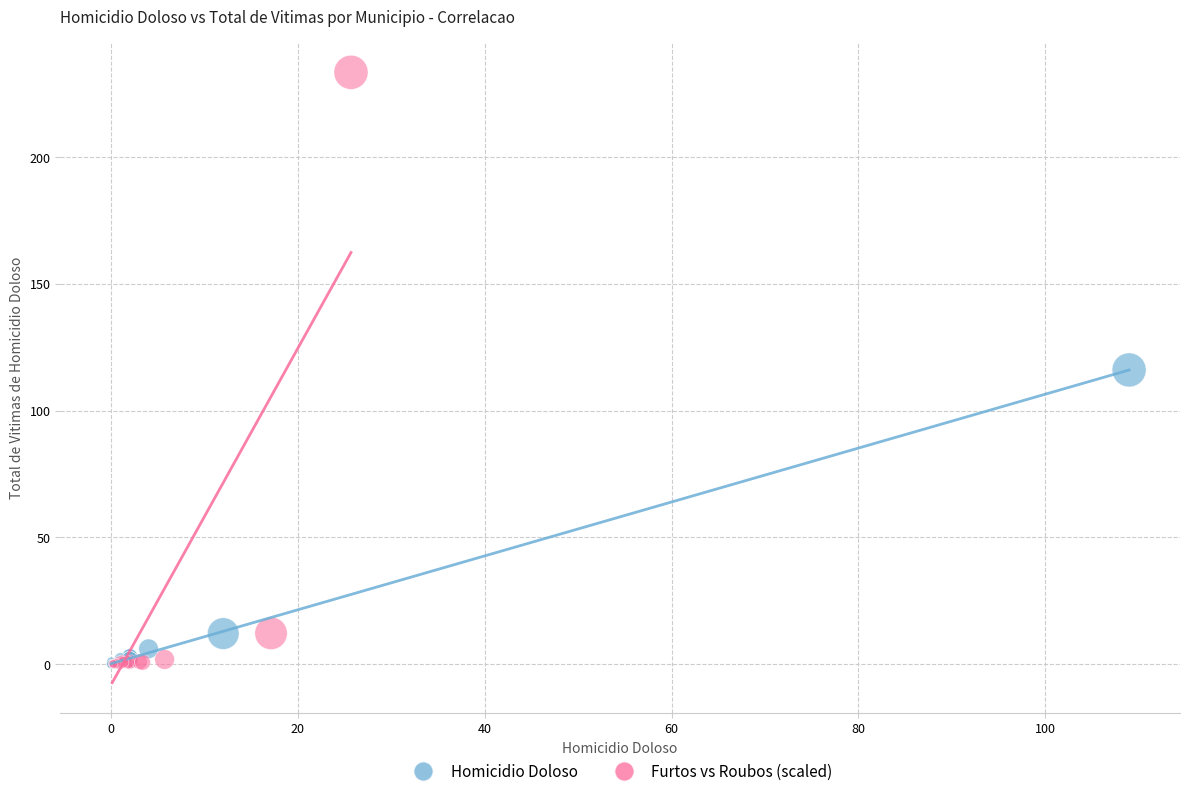

Which series contains the highest Y value?

Furtos vs Roubos (scaled)